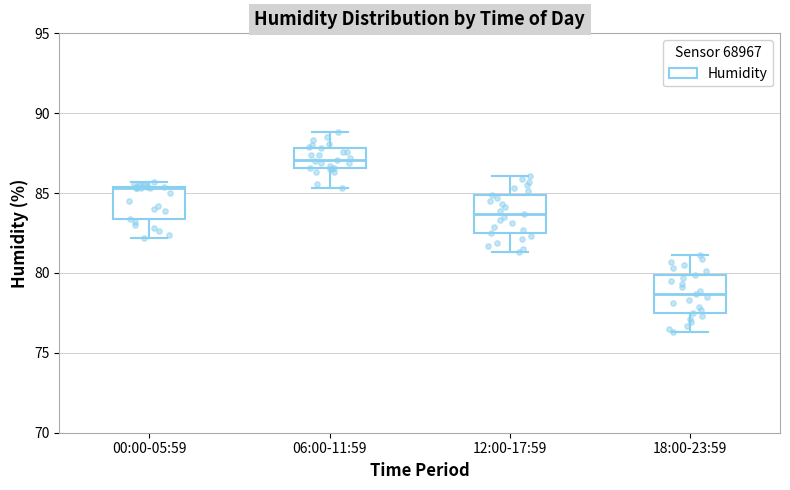

Which box's median line is the lowest?

18:00-23:59